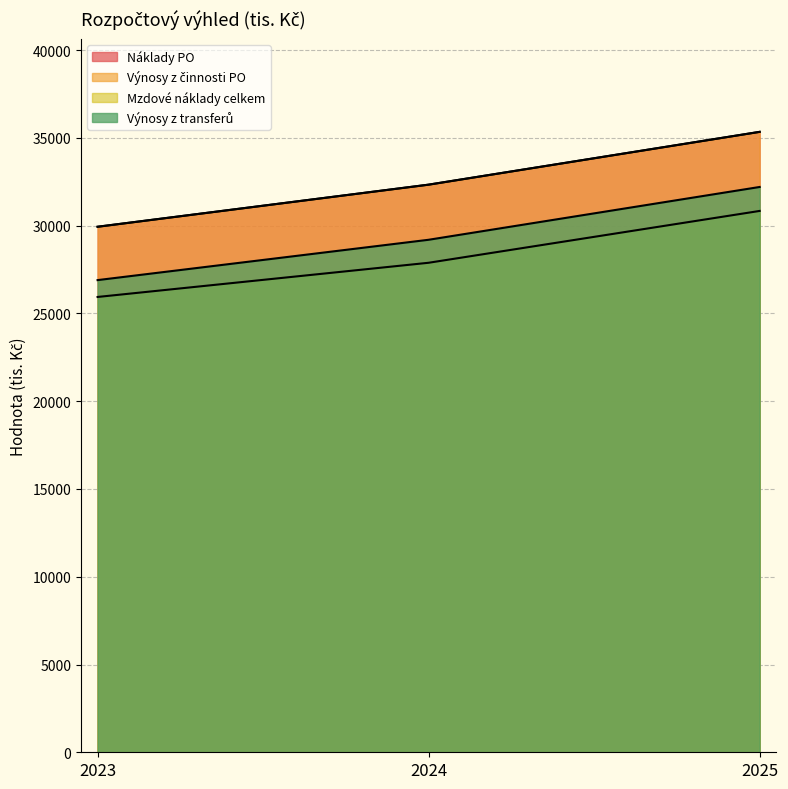

Which series has the largest total across all categories?

Náklady PO